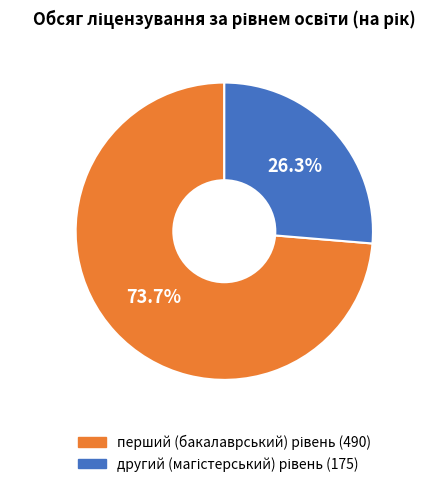

Is there any slice that represents more than half of the pie?

Yes